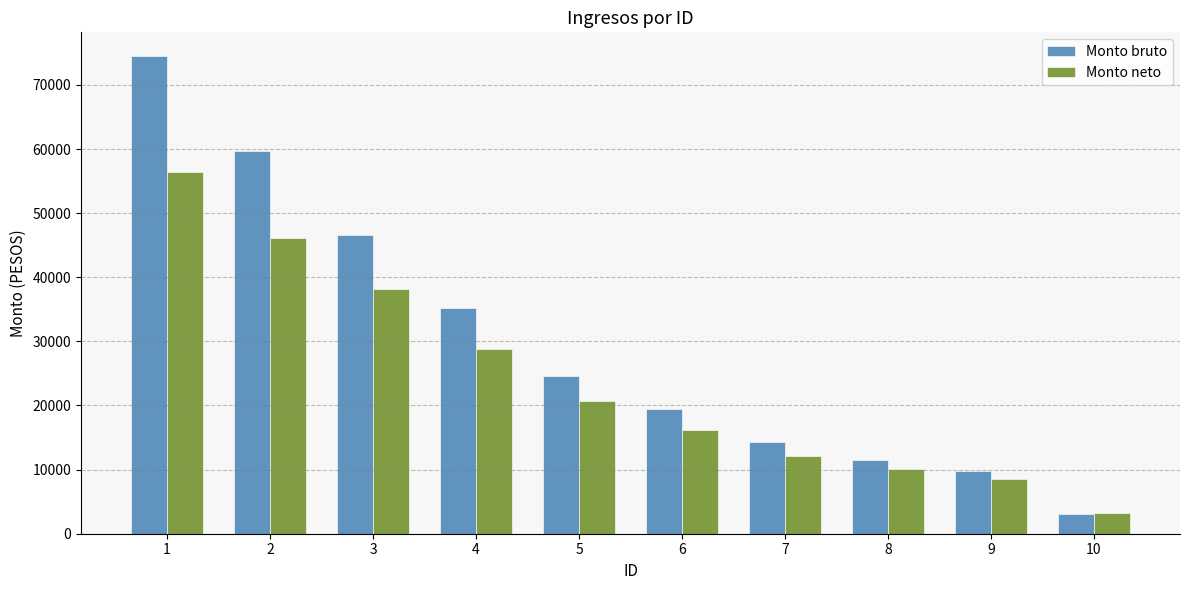

Which label corresponds to the largest value in the chart?

1